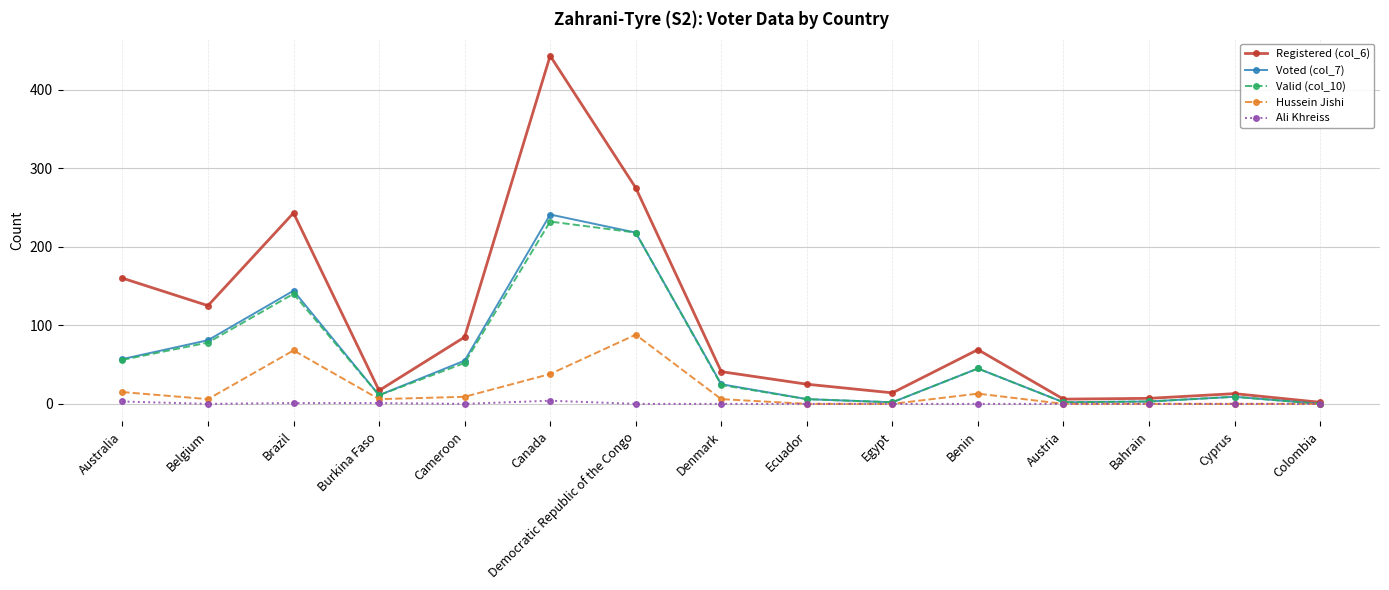

What is the difference between the Hussein Jishi values at Colombia and Denmark?

6